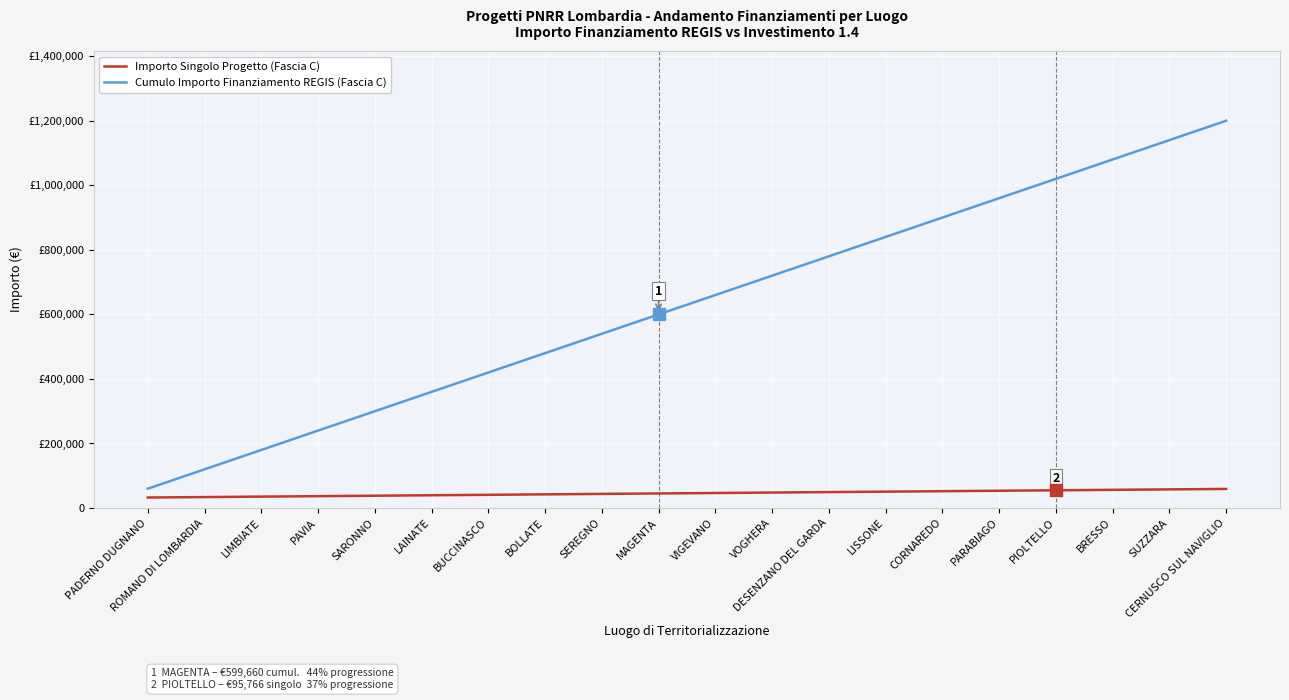

True or false: Cumulo Importo Finanziamento REGIS (Fascia C) and Importo Singolo Progetto (Fascia C) intersect in this chart.

False